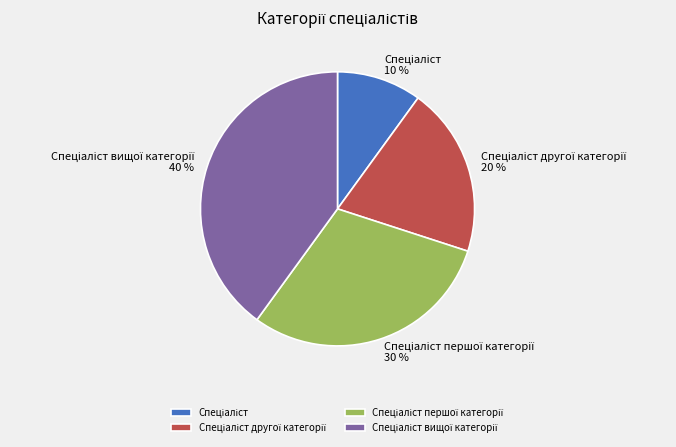

Does any single category account for the majority?

No